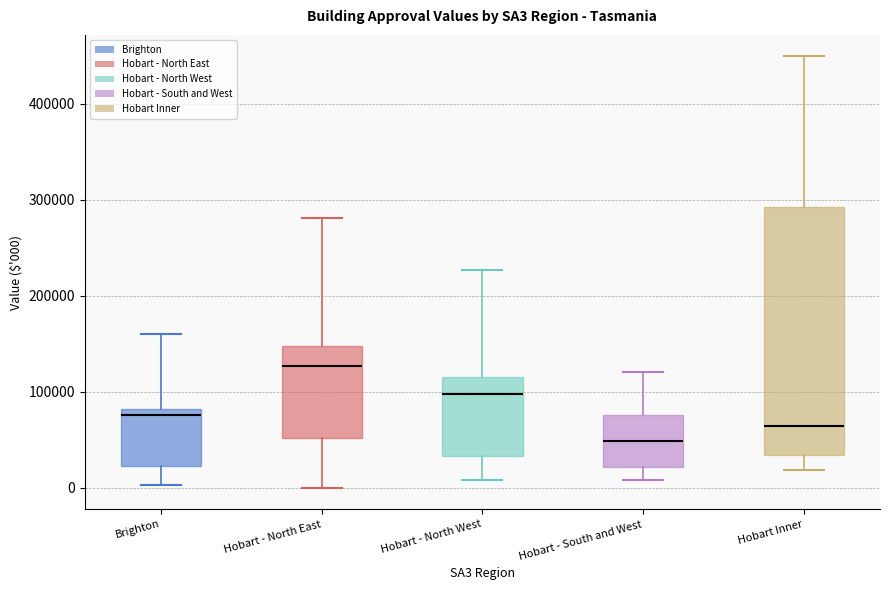

Reading left to right, transcribe this box plot: for each box, give where its median line is, the range the box spans, and where its two whiskers end, as read against the y-axis. The values are not printed on the chart, so give them approximately, as read against the axis.

Brighton: median 80000 (just below the box's upper edge), box 20000 to 80000, whiskers 0 to 160000
Hobart - North East: median 130000, box 50000 to 150000, whiskers 0 to 280000
Hobart - North West: median 100000, box 30000 to 120000, whiskers 10000 to 230000
Hobart - South and West: median 50000, box 20000 to 80000, whiskers 10000 to 120000
Hobart Inner: median 60000, box 30000 to 290000, whiskers 20000 to 450000